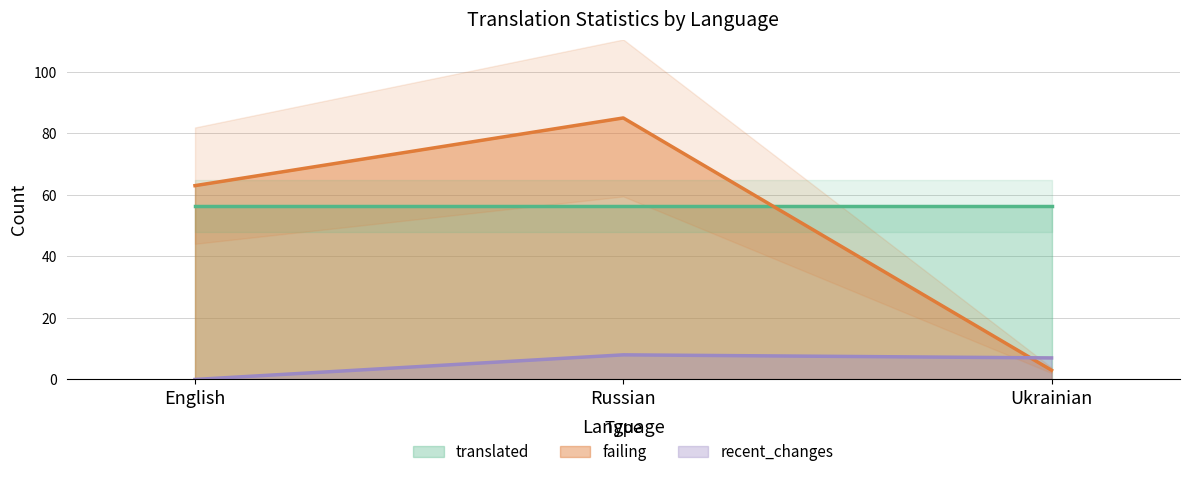

True or false: recent_changes has a value of 5 at Russian.

False